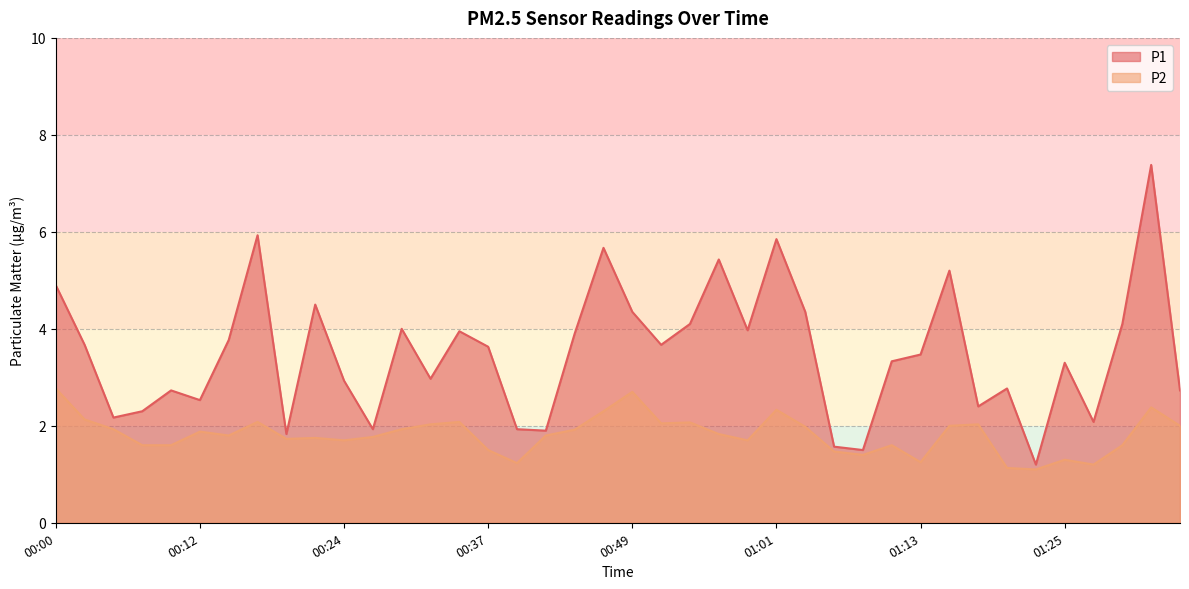

The P2 series shows 1.2 at 01:33. True or false?

False